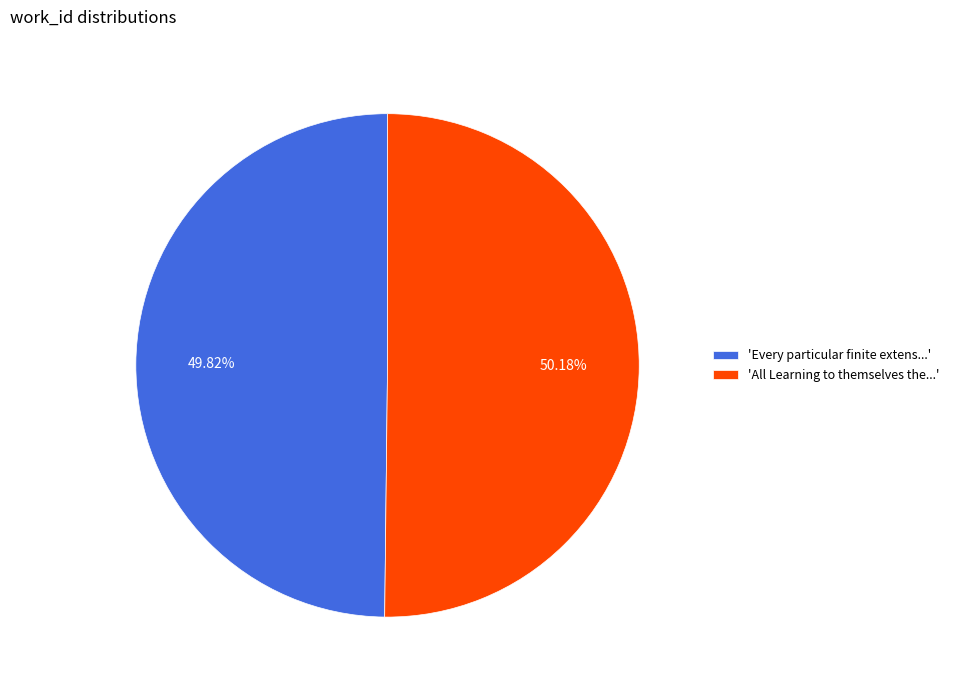

To the nearest percent, what is the average slice percentage?

50%